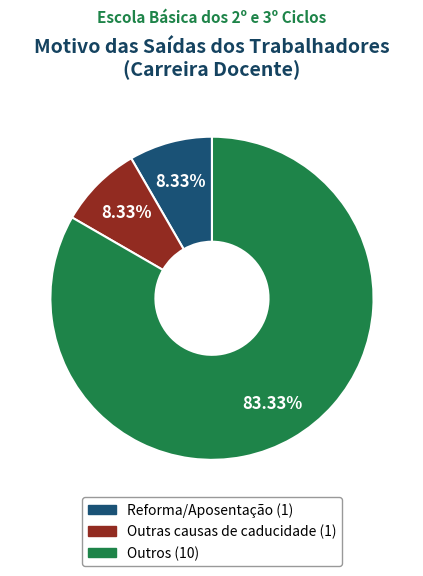

The Outras causas de caducidade slice represents 22% of the pie. True or false?

False